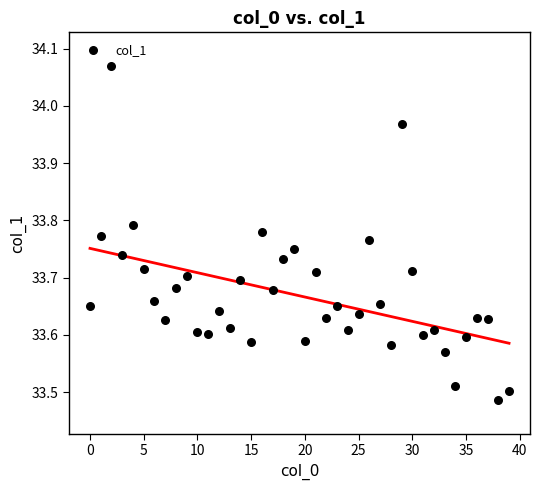

What is the range of Y values (max minus min)?

0.6